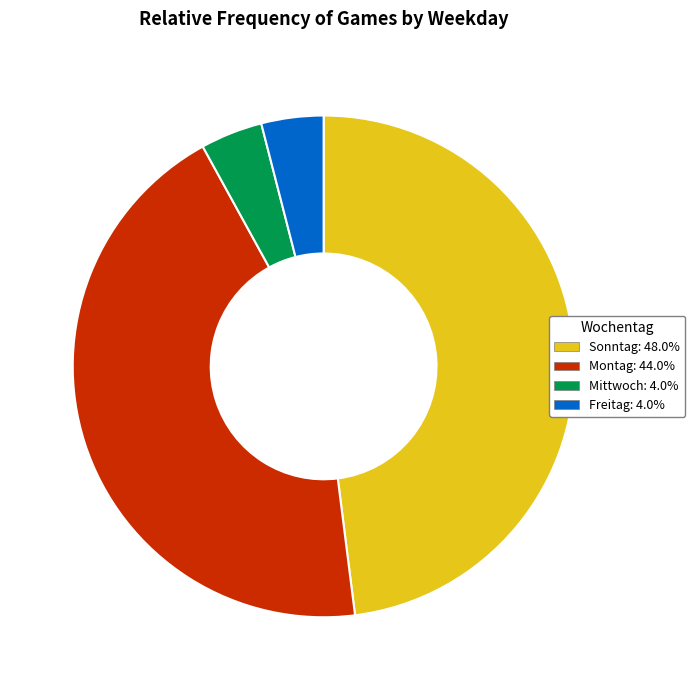

Count the number of slices in the pie.

4